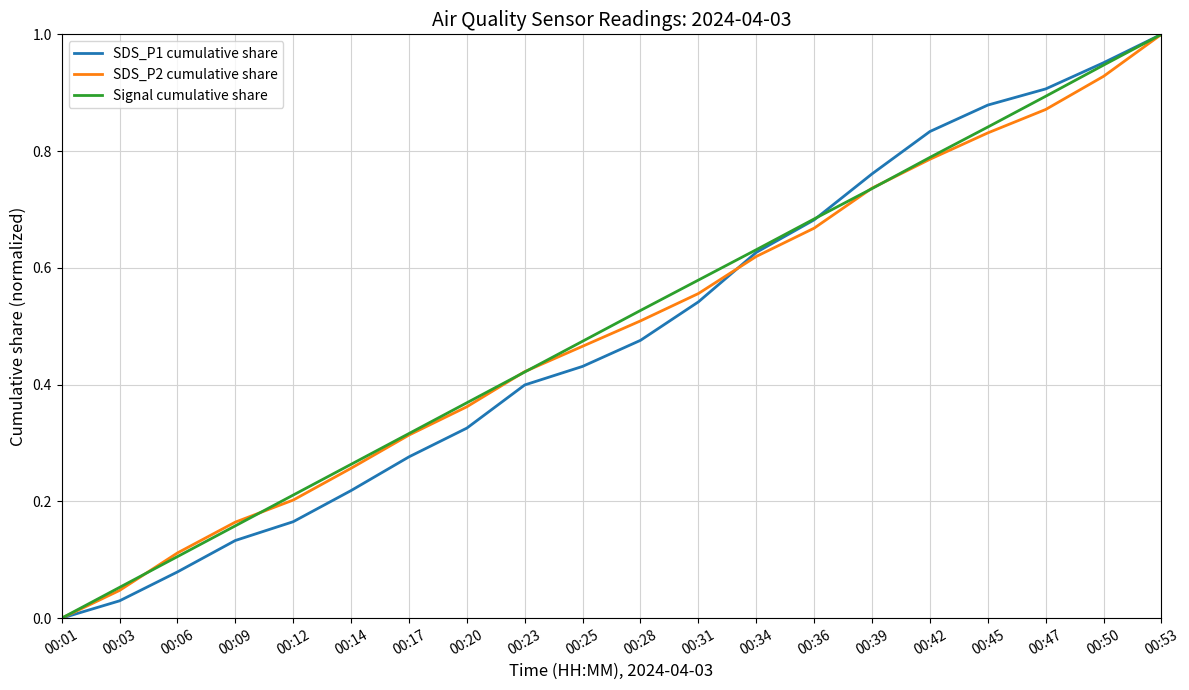

The Signal cumulative share series shows 1.0 at 00:53. True or false?

True